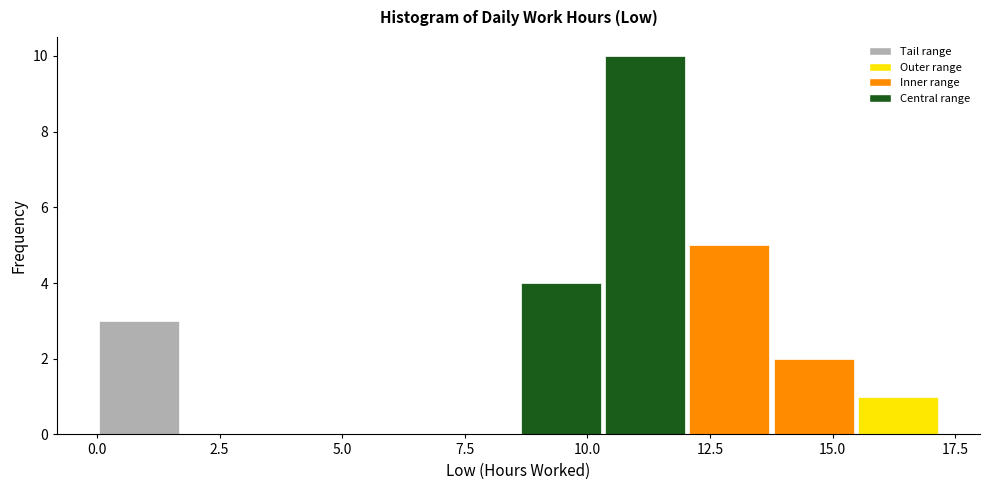

Read against the x-axis, roughly where is the centre of the tallest bar?

11.0